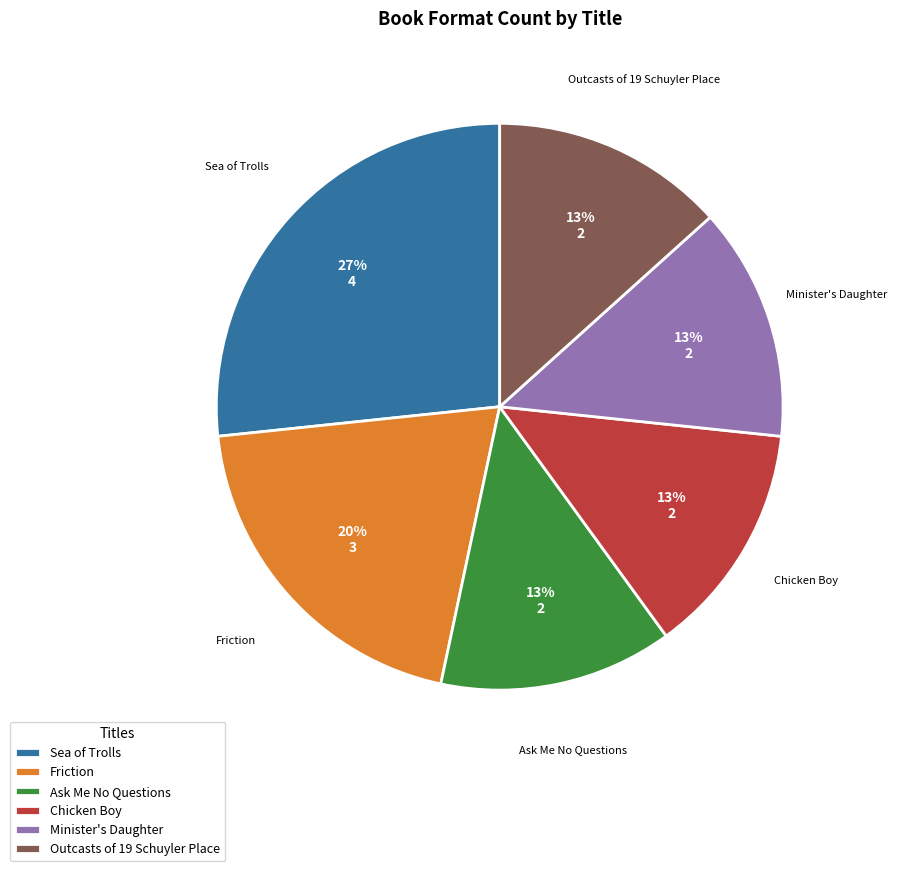

Approximately how many times larger is the value at Ask Me No Questions compared to Sea of Trolls?

0.5